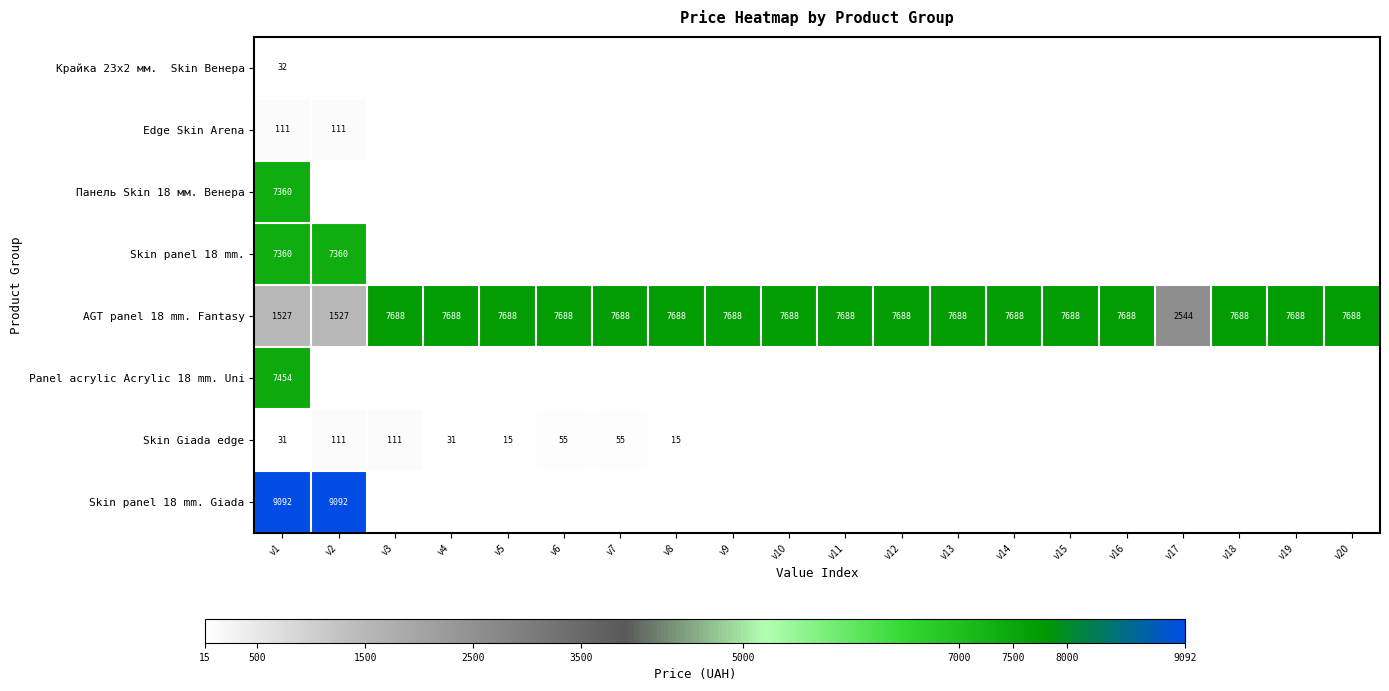

Which series changed the most between v14 and v20?

AGT panel 18 mm. Fantasy